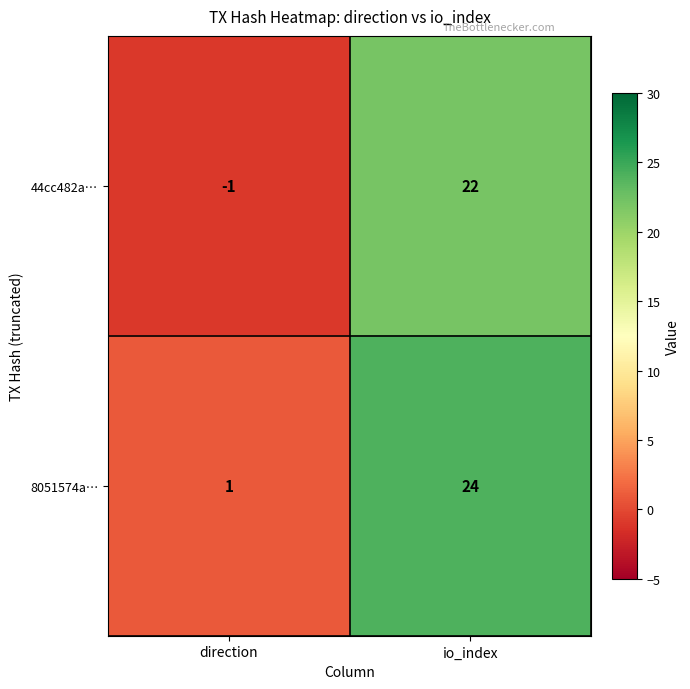

Reading left to right, what are all the values shown in this chart?

44cc482a…: direction=-1	io_index=22
8051574a…: direction=1	io_index=24